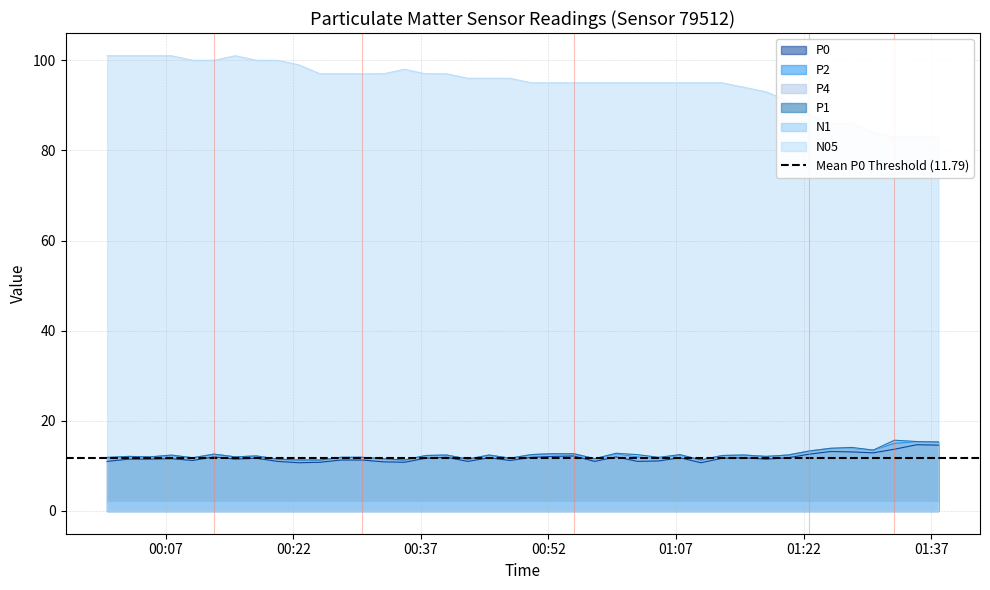

What is the highest value of the P4 series?

15.5